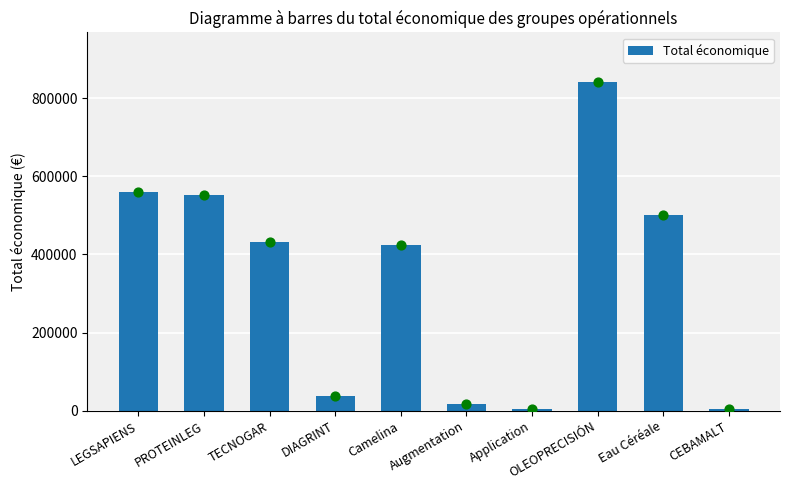

What is the ratio of the value at LEGSAPIENS to the value at Camelina?

1.3